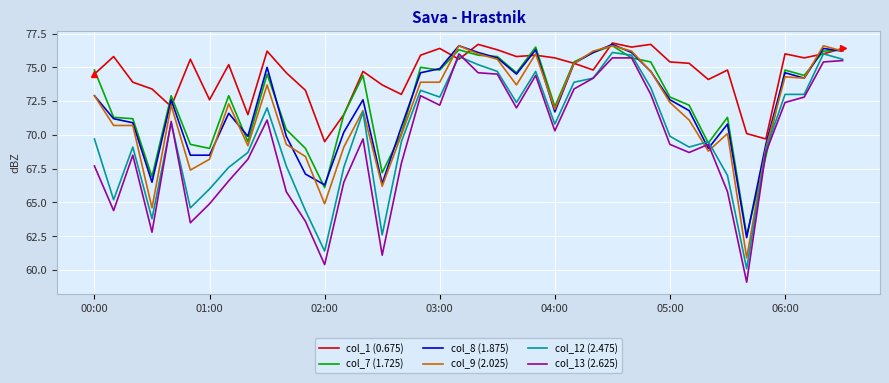

Which series has the widest spread of values?

col_13 (2.625)